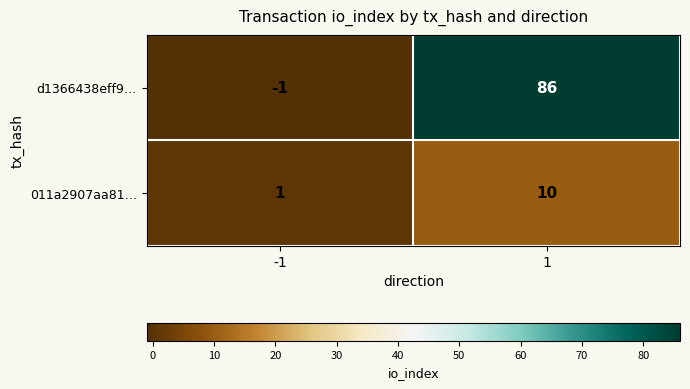

What is the maximum value for d1366438eff9…?

86